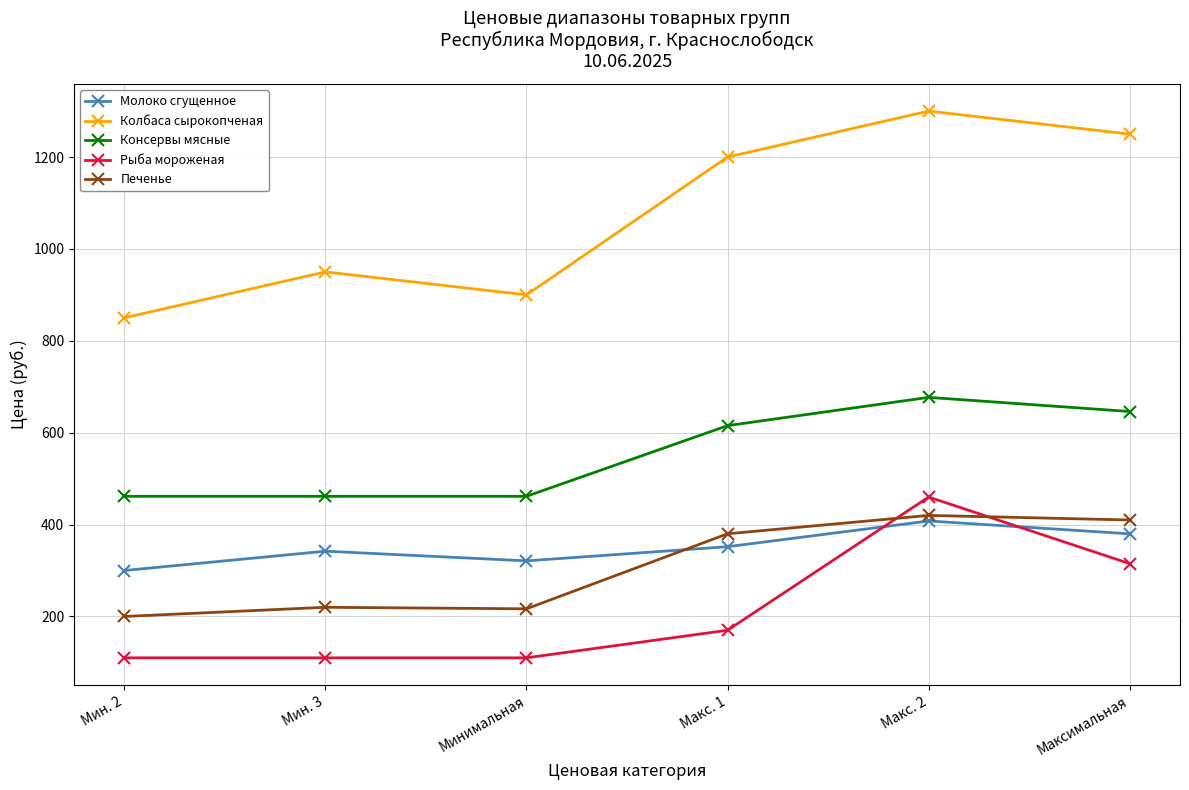

What value does the Рыба мороженая series have at Макс. 2?

460.0